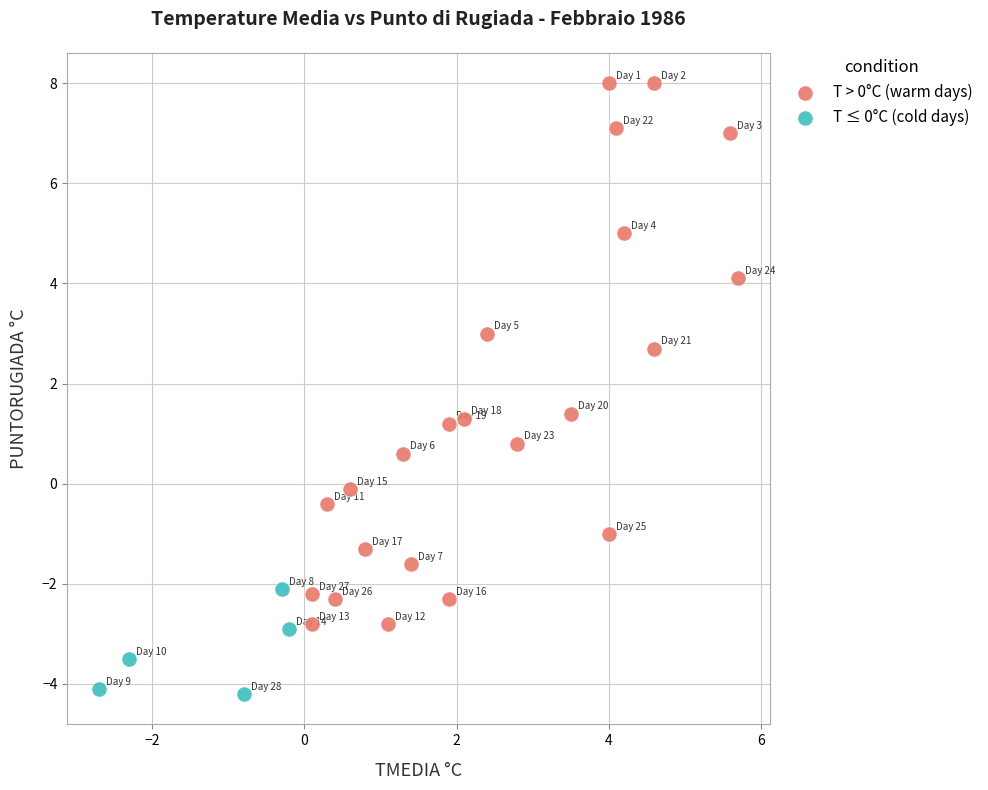

Which series has the largest Y range (max minus min)?

T > 0°C (warm days)